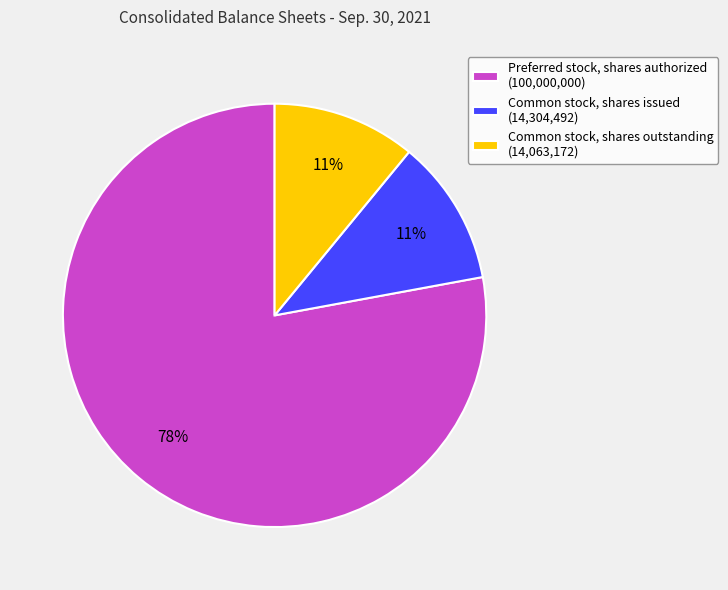

Is it true that Preferred stock, shares authorized is 65% of the pie?

False